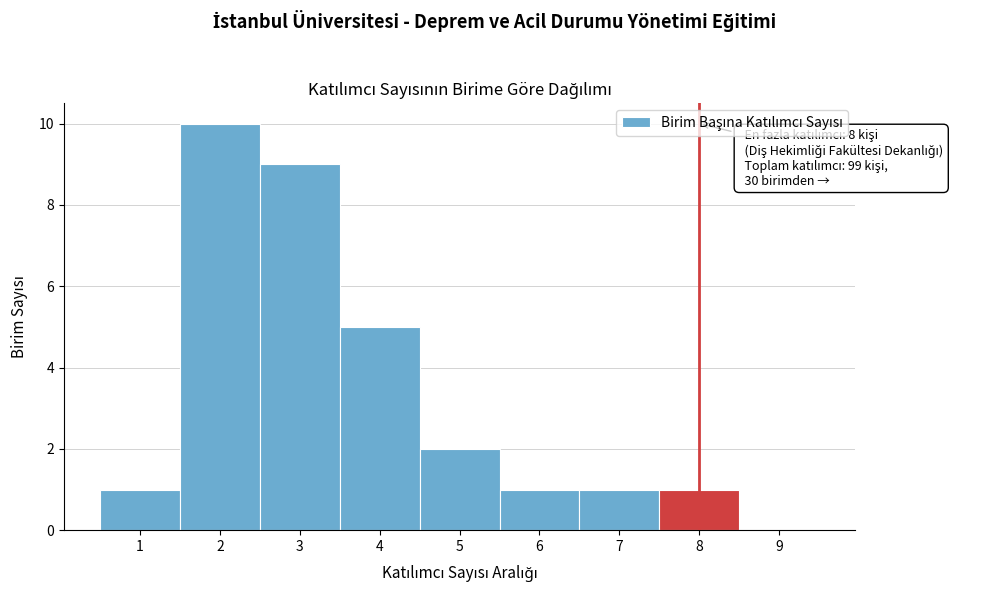

Over which range of the x-axis is the bar tallest?

1.5 to 2.5